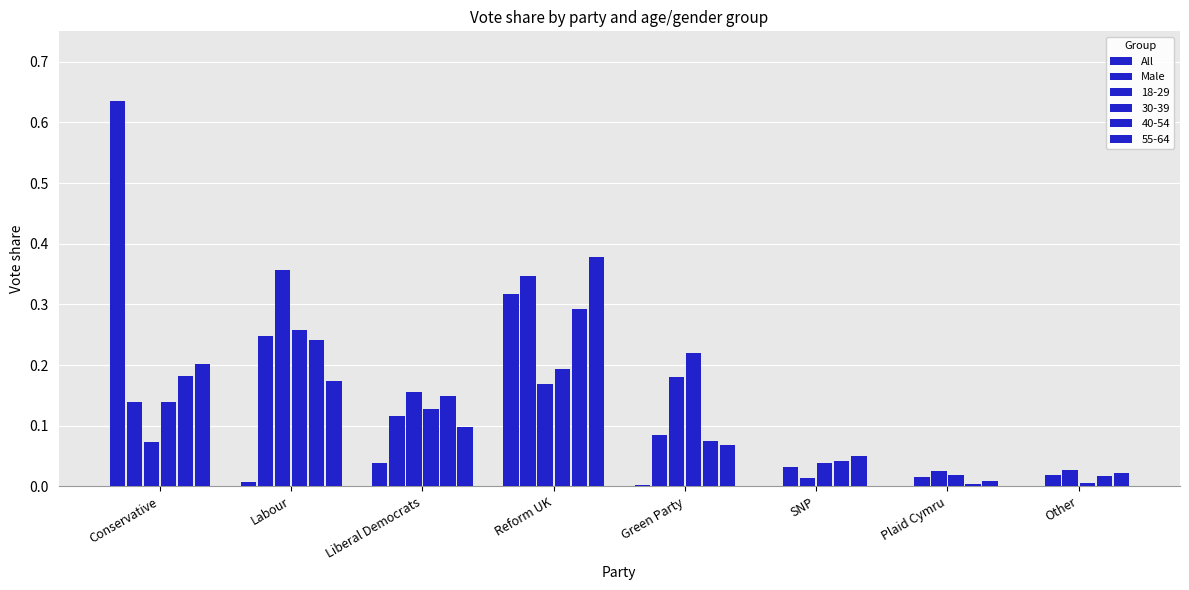

At which label does All reach its peak?

Conservative